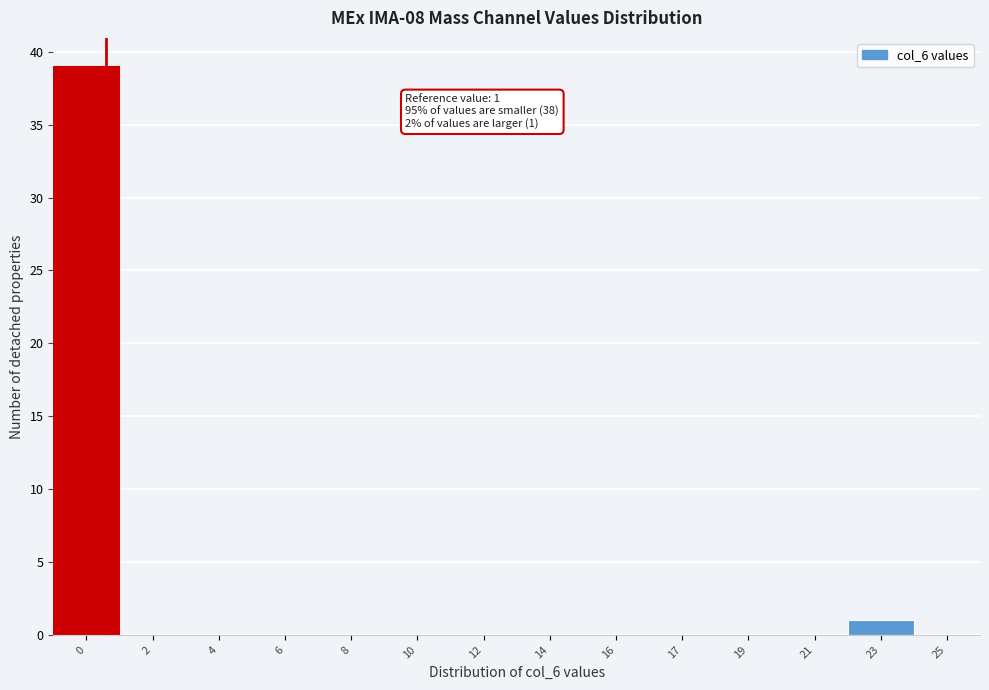

Reading left to right, extract all data points from this chart.

0=39	2=0	4=0	6=0	8=0	10=0	12=0	14=0	16=0	17=0	19=0	21=0	23=1	25=0